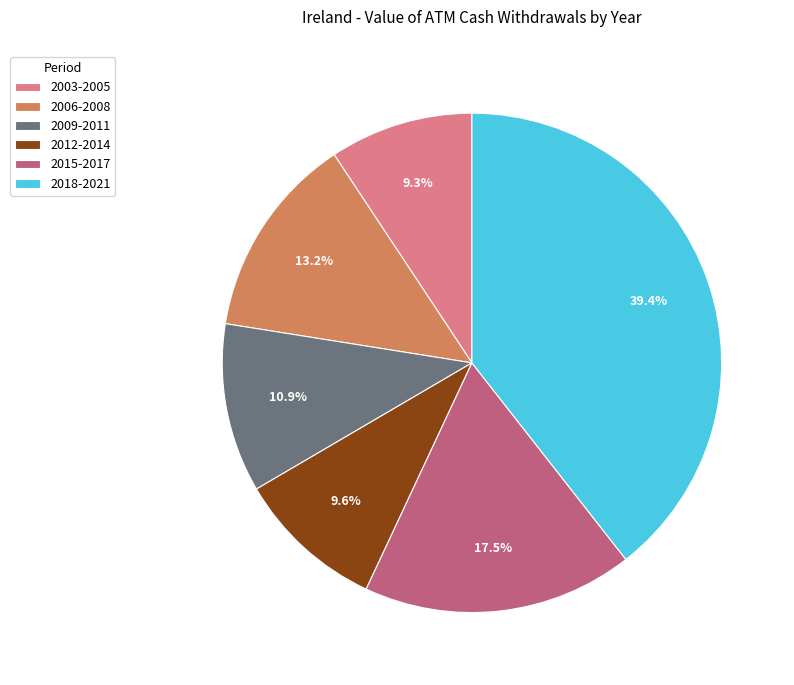

Which slice is the largest?

2018-2021